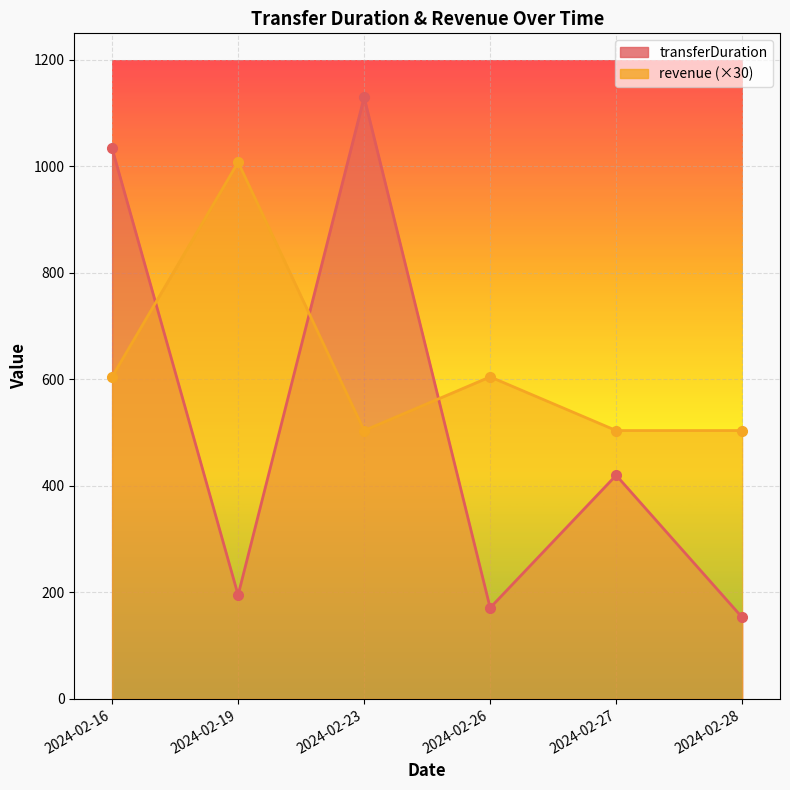

At which label is transferDuration closest to 641?

2024-02-27